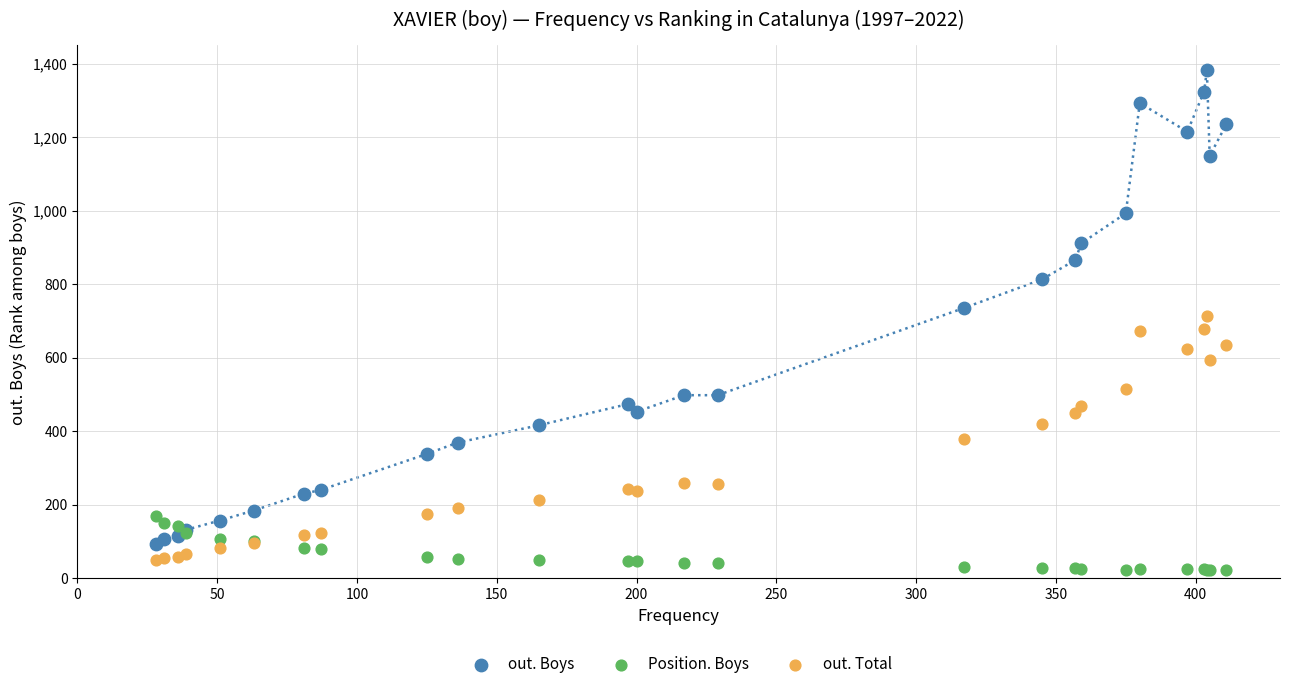

Which series reaches the maximum Y coordinate?

out. Boys